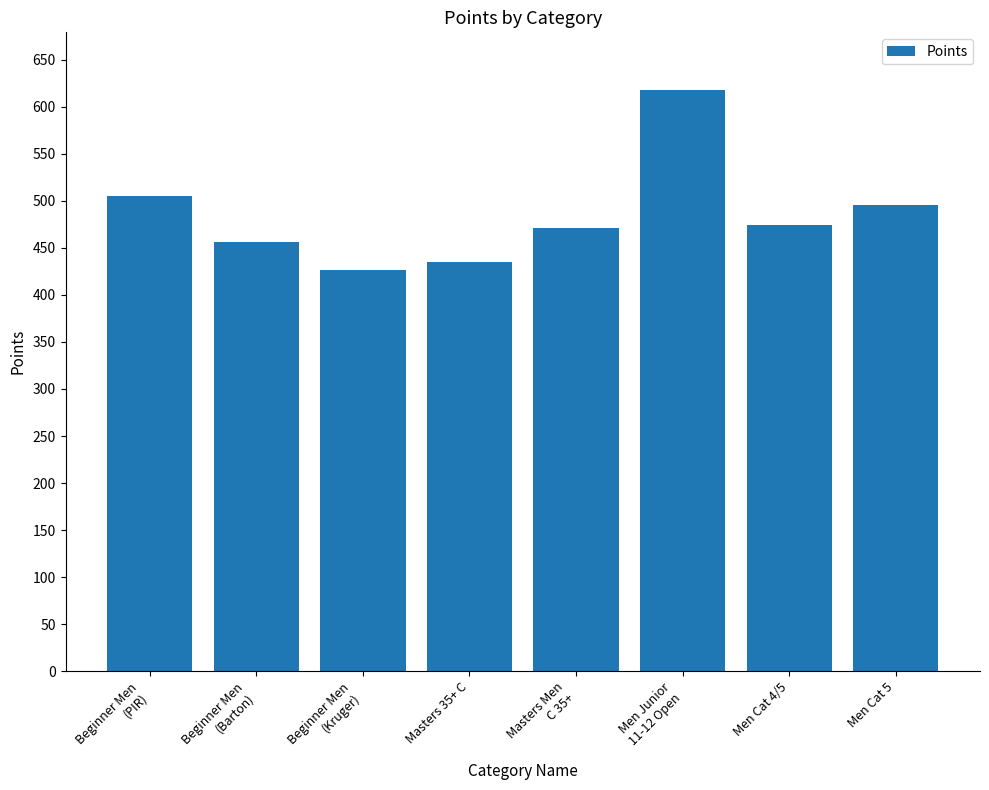

Which has a higher value, Men Cat 4/5 or Masters 35+ C?

Men Cat 4/5